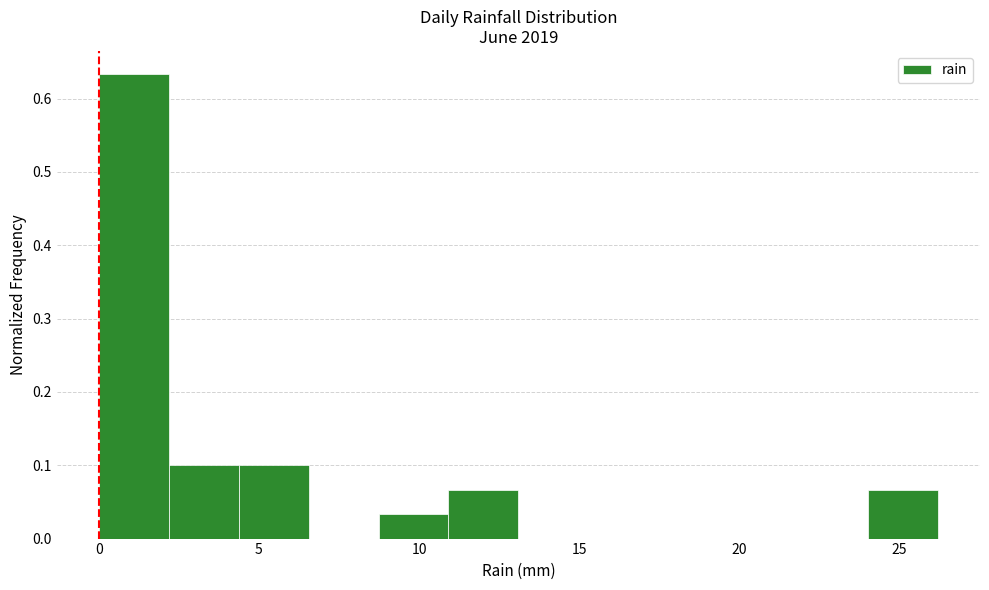

Reading left to right, transcribe this chart: for each bar, give the range it covers on the x-axis and its height. Neither the bar edges nor the heights are printed on the chart, so give them approximately, as read against the axes.

0.0 to 2.0: 0.63
2.0 to 4.5: 0.10
4.5 to 6.5: 0.10
6.5 to 8.5: 0
8.5 to 11.0: 0.03
11.0 to 13.0: 0.07
13.0 to 15.5: 0
15.5 to 17.5: 0
17.5 to 19.5: 0
19.5 to 22.0: 0
22.0 to 24.0: 0
24.0 to 26.0: 0.07